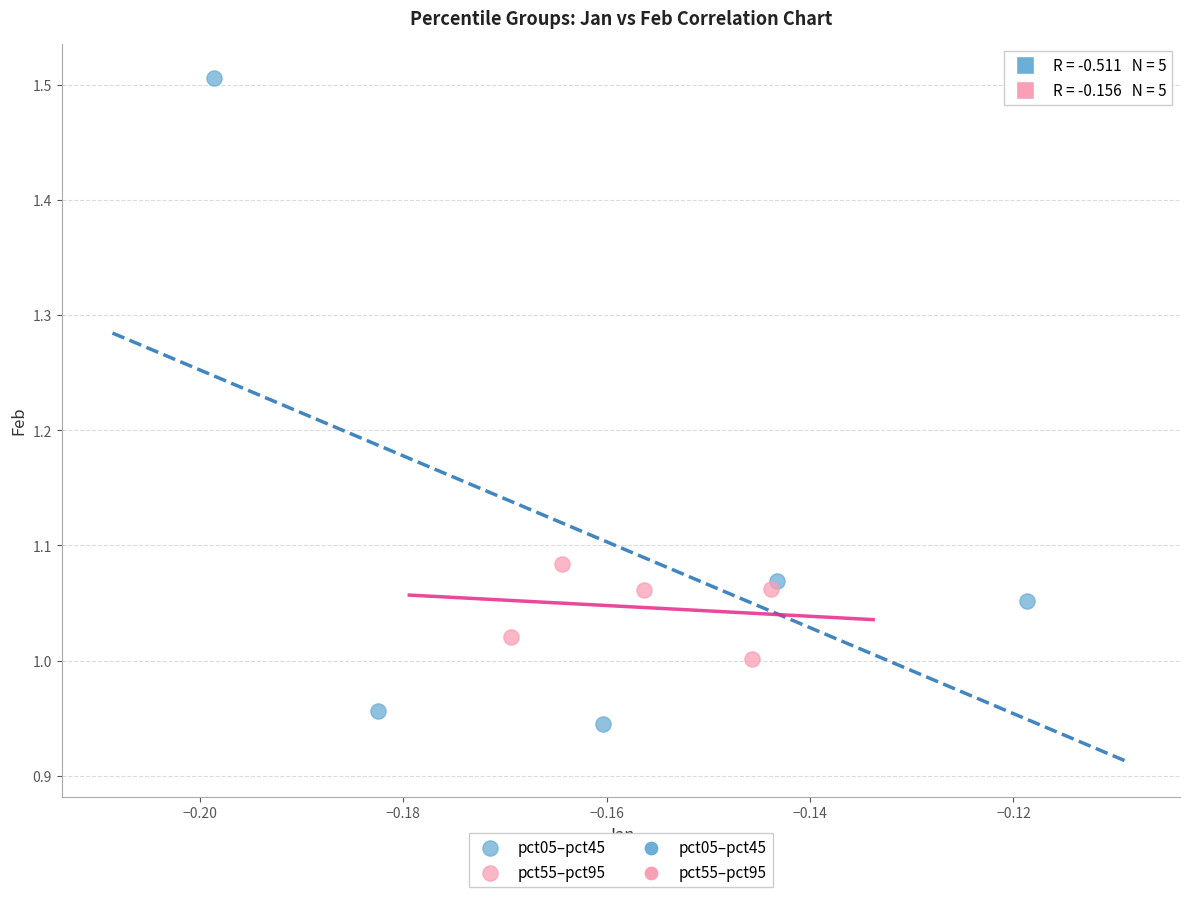

Which series reaches the minimum Y coordinate?

pct05–pct45